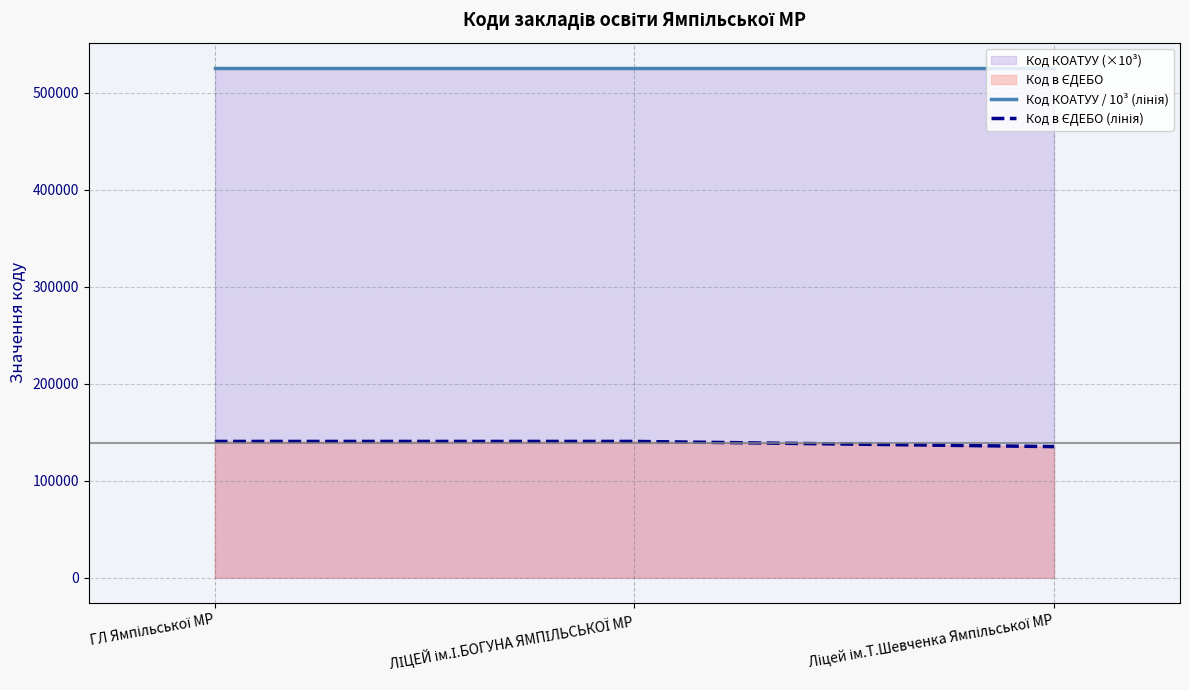

Rank the series by their maximum value, from highest to lowest.

Код КОАТУУ / 10³ (лінія), Код в ЄДЕБО (лінія)